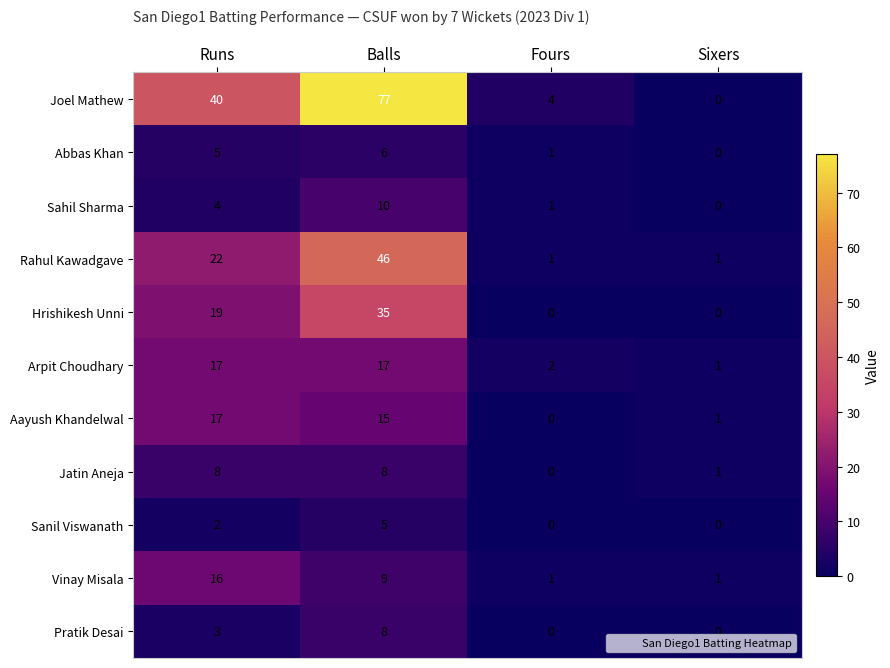

Between Balls and Sixers, which series saw the biggest shift?

Joel Mathew